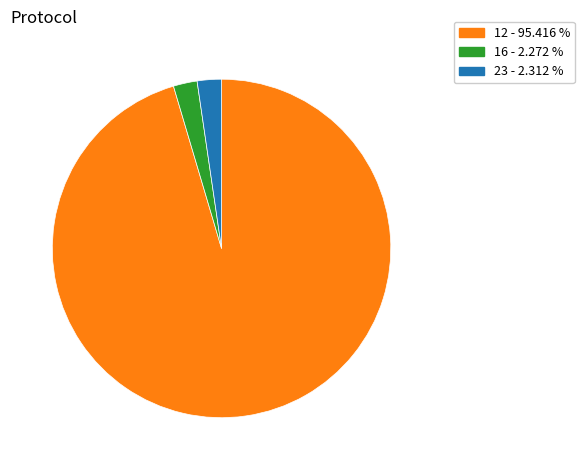

Is there a majority slice in this chart?

Yes